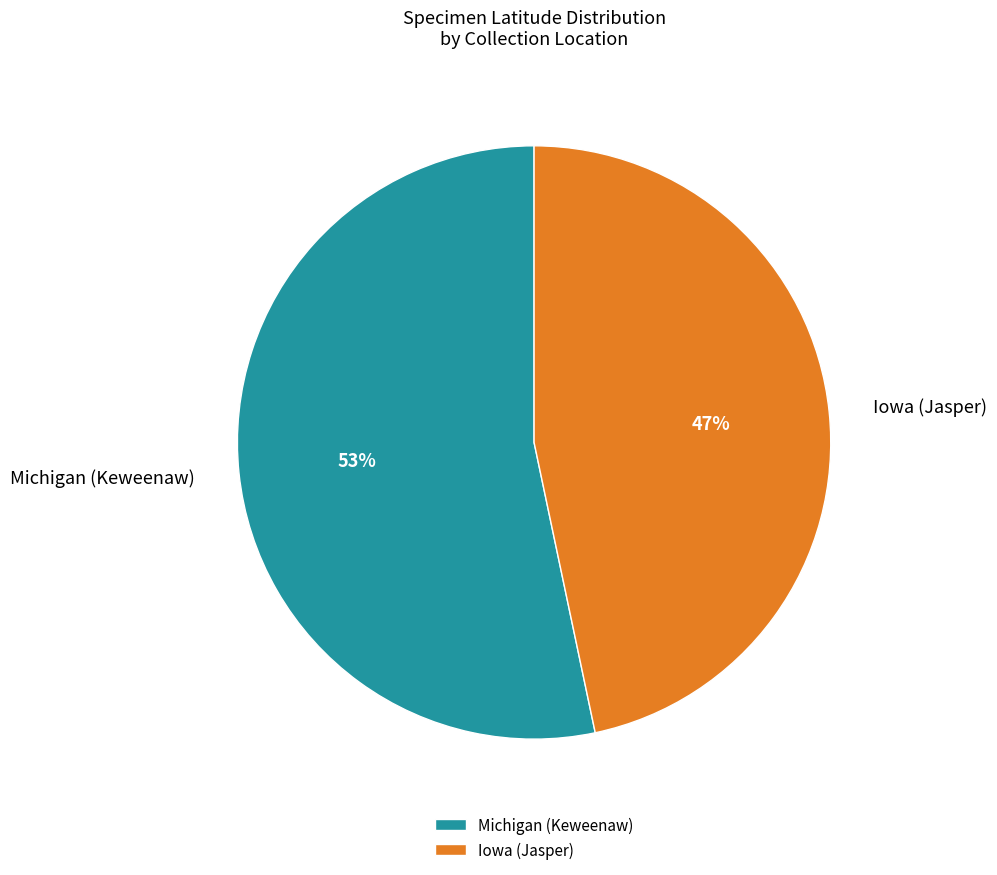

Which category has the biggest portion of the pie?

Michigan (Keweenaw)